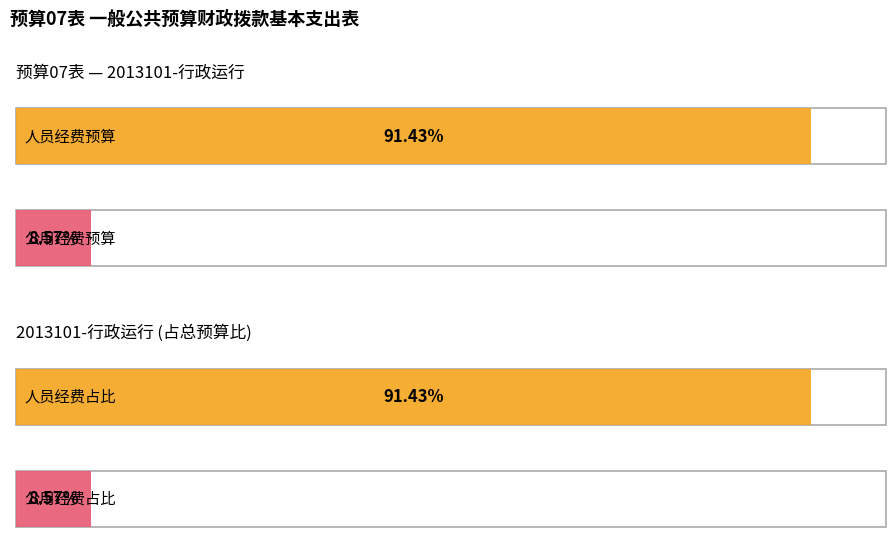

True or false: 50502-商品和服务支出 has a value of 66179.7 at 30103-奖金.

False